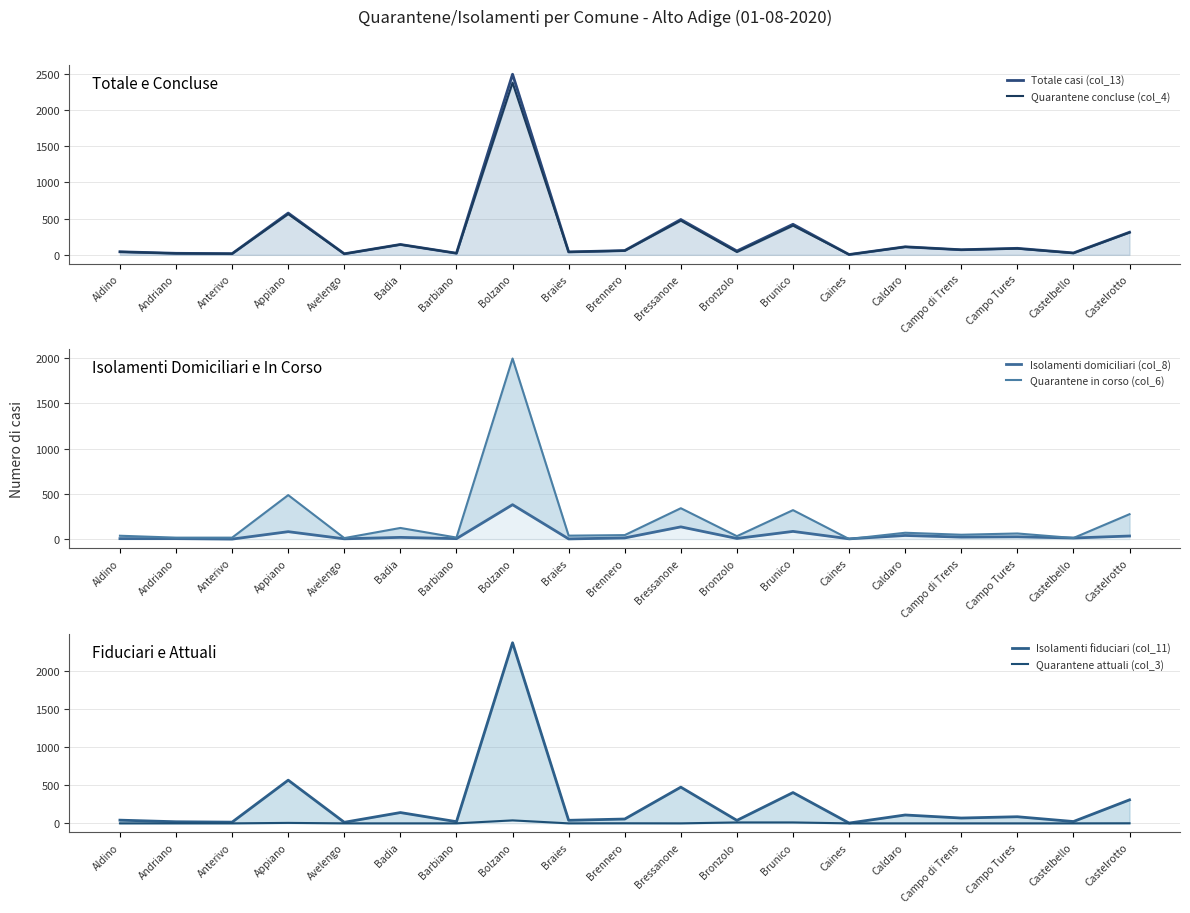

True or false: Isolamenti domiciliari (col_8) has more than 1 points higher than both neighbors.

True